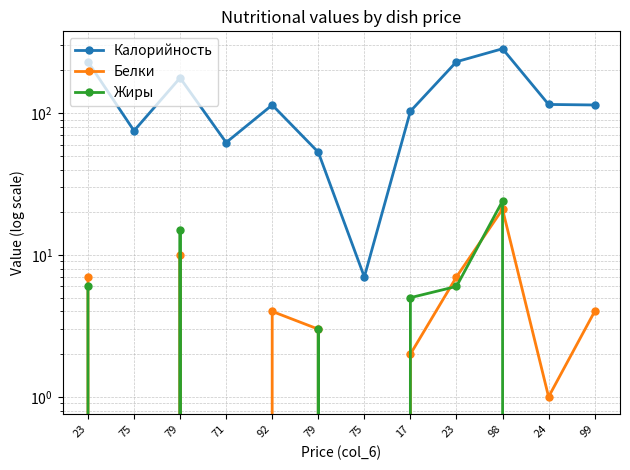

What is the maximum value for Калорийность?

284